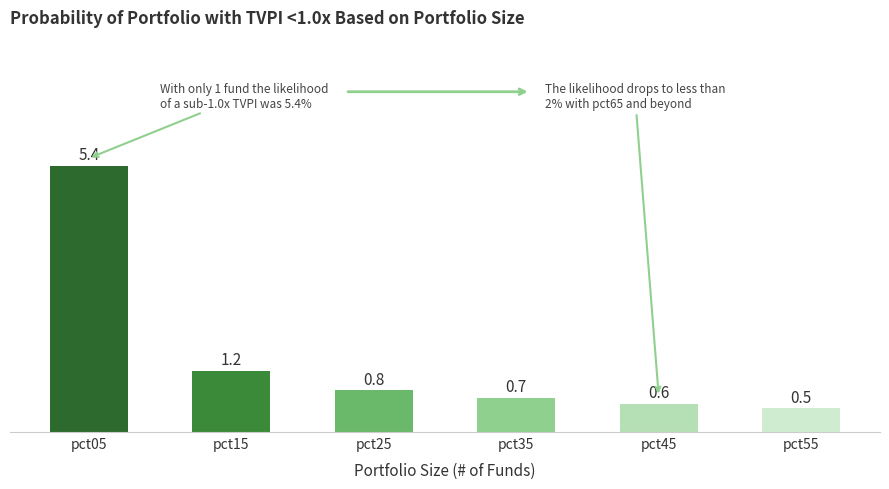

What is the difference between the maximum and minimum values?

4.9